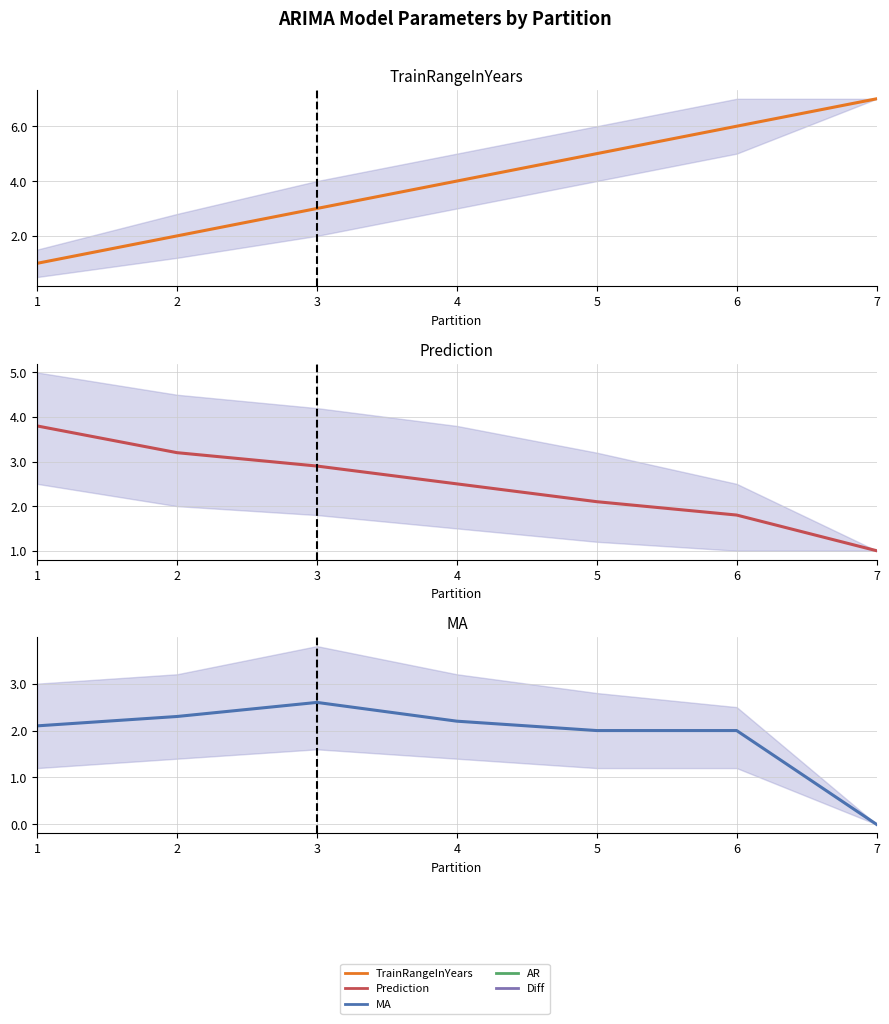

Which series has the largest range (max minus min)?

TrainRangeInYears